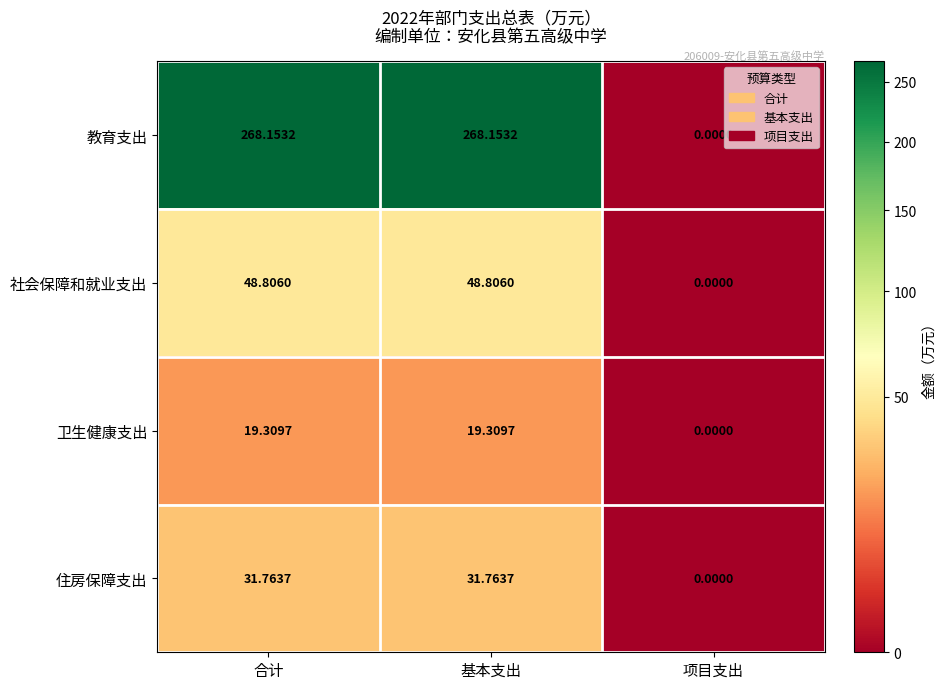

Which series has the widest spread of values?

教育支出